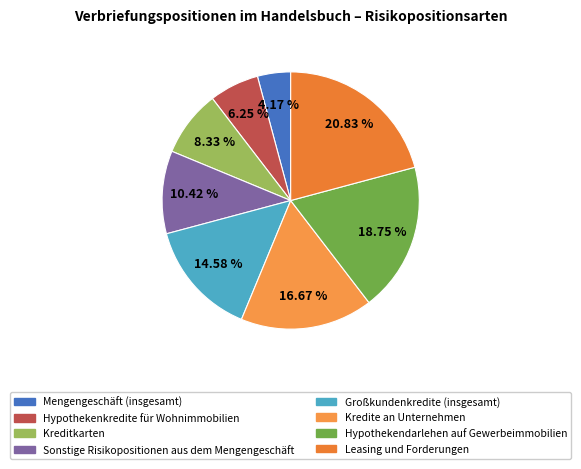

Which has a higher value, Großkundenkredite (insgesamt) or Kreditkarten?

Großkundenkredite (insgesamt)